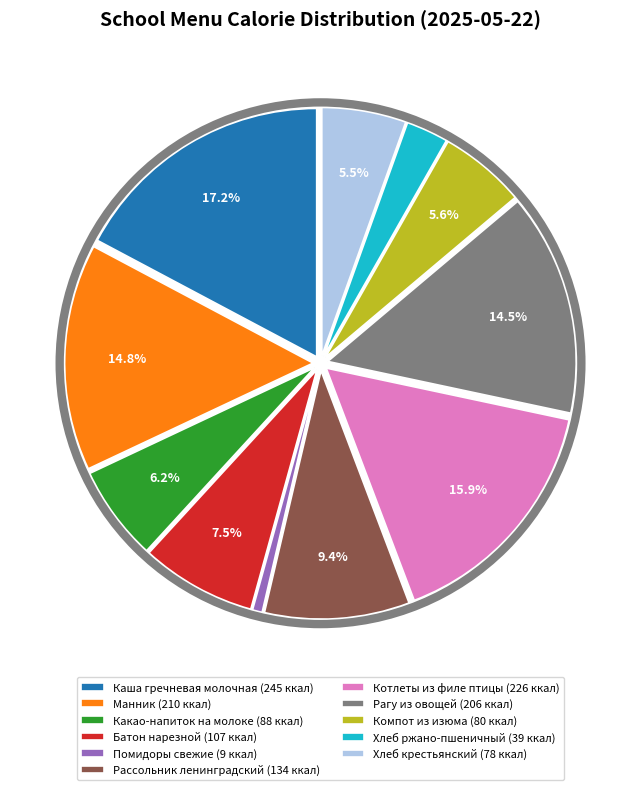

How many segments does this pie chart have?

11